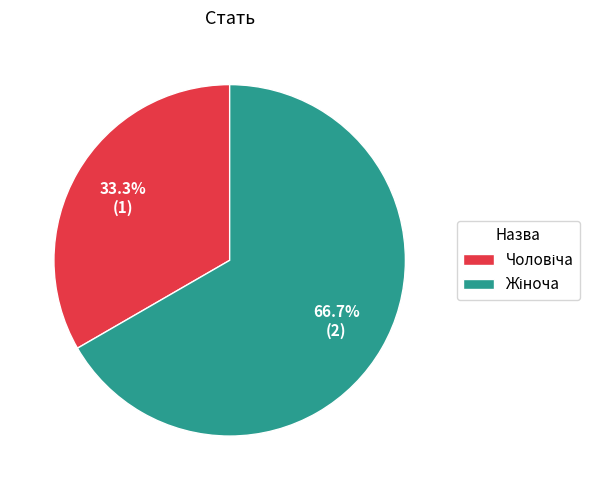

Does any single category account for the majority?

Yes